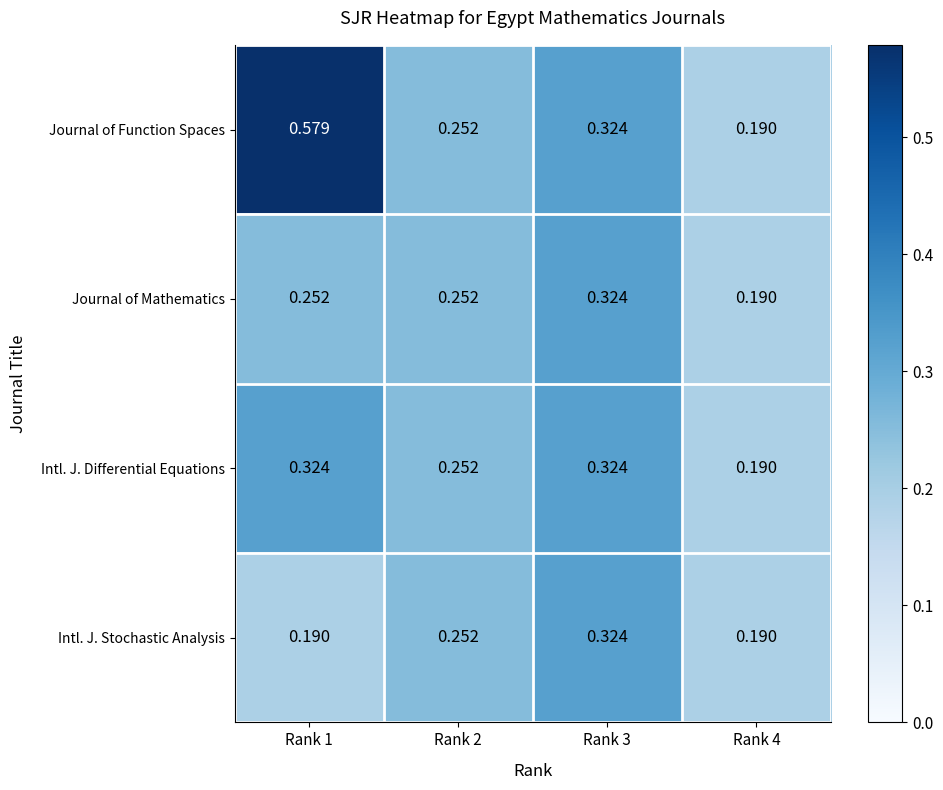

List the series in order of their overall mean, highest first.

Journal of Function Spaces, Intl. J. Differential Equations, Journal of Mathematics, Intl. J. Stochastic Analysis